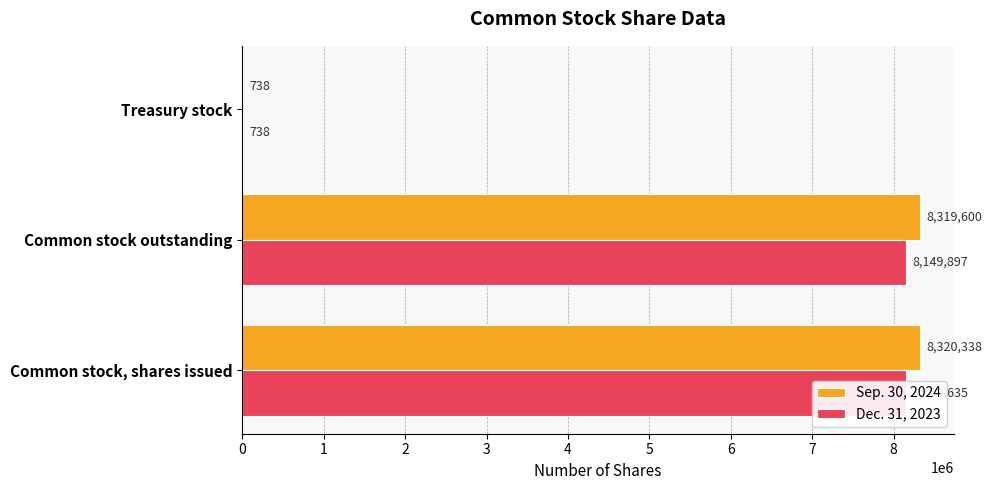

Is the value of Sep. 30, 2024 at Common stock, shares issued greater than the value of Dec. 31, 2023 at Treasury stock?

Yes